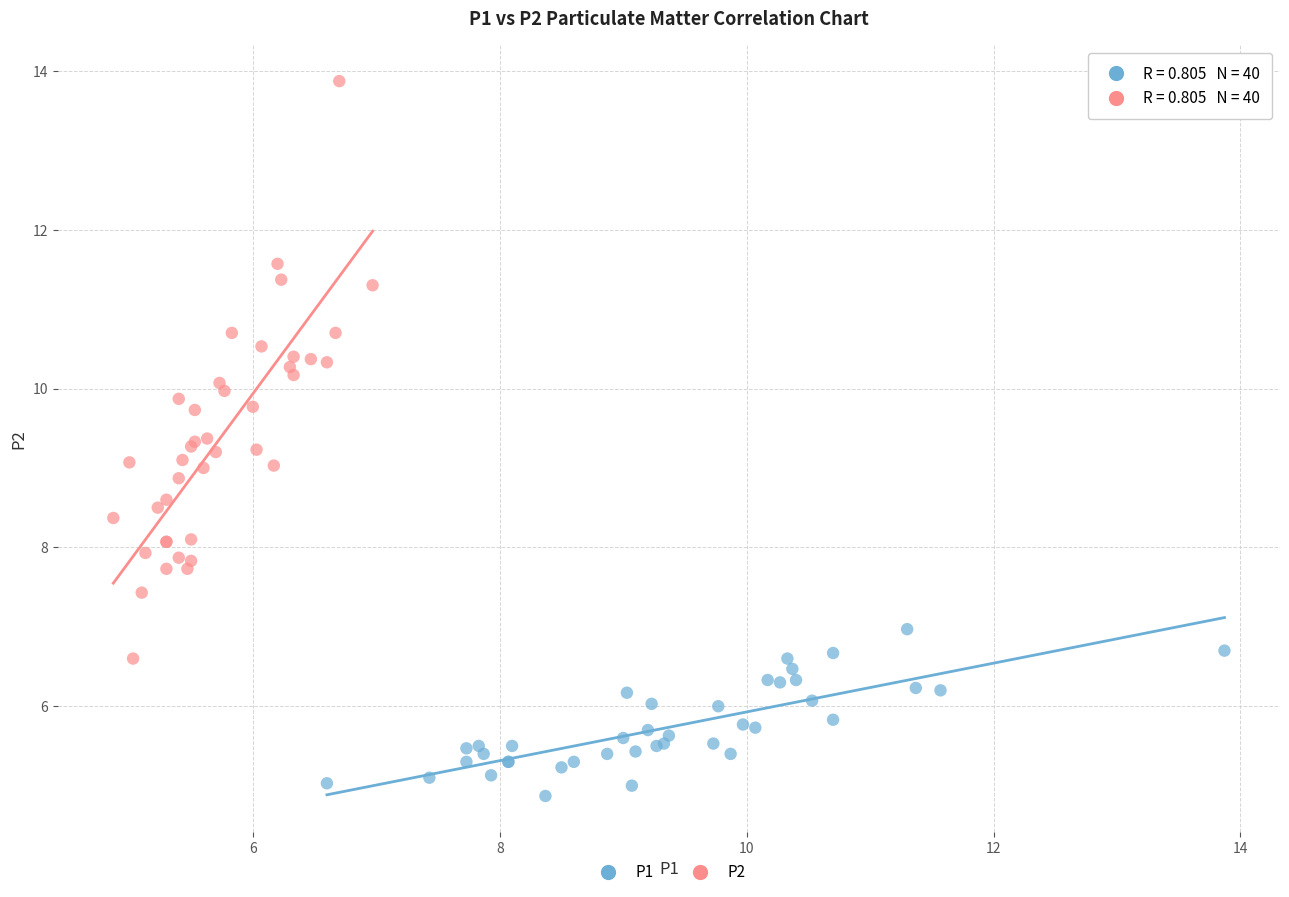

Which series reaches the minimum Y coordinate?

P1